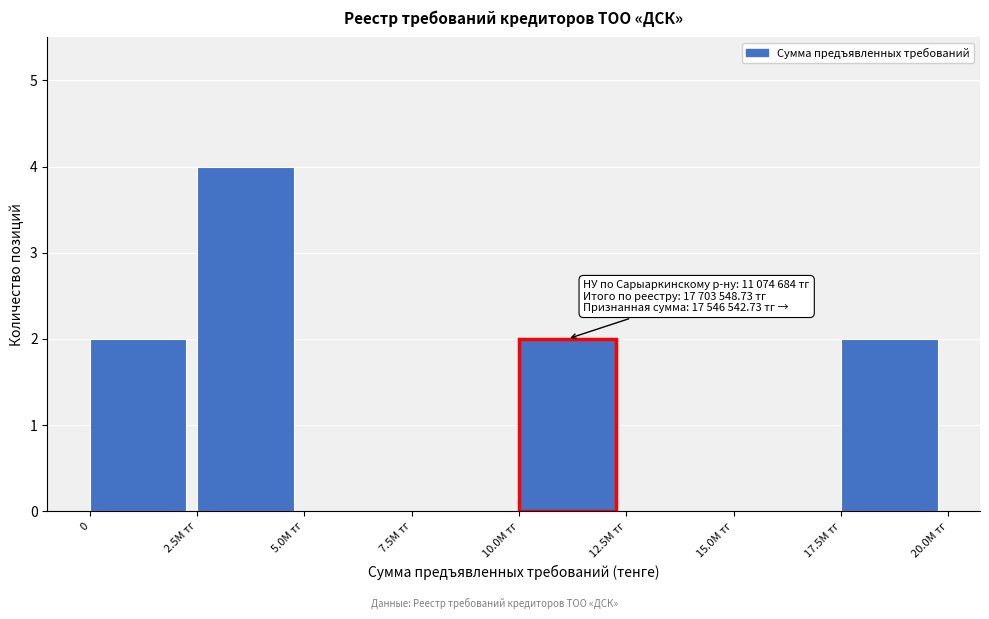

Reading left to right, extract all data points from this chart.

0=2	2.5M тг=4	5.0M тг=0	7.5M тг=0	10.0M тг=2	12.5M тг=0	15.0M тг=0	17.5M тг=2